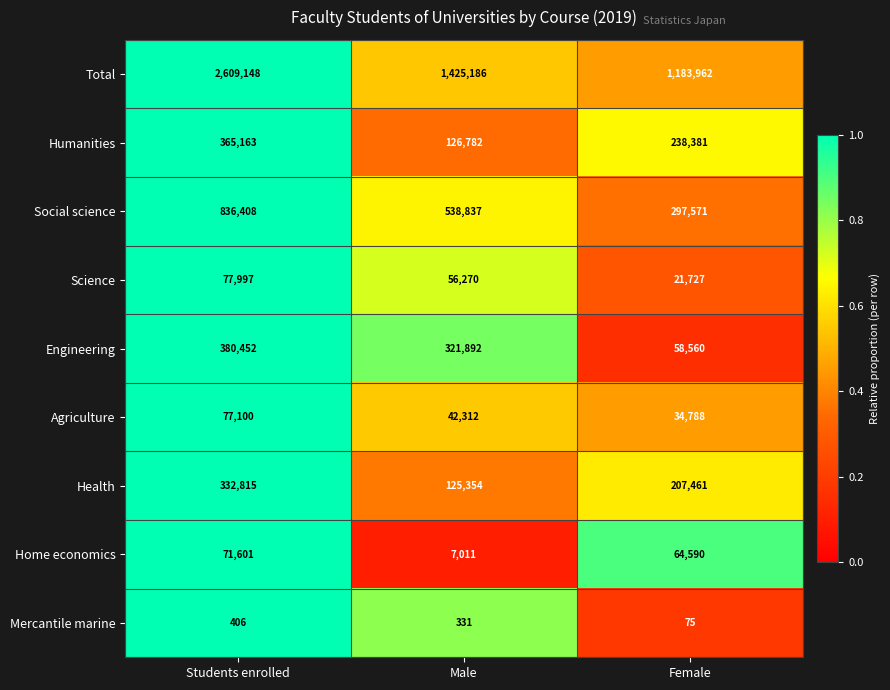

What is the total value across all series at Male?

2643975